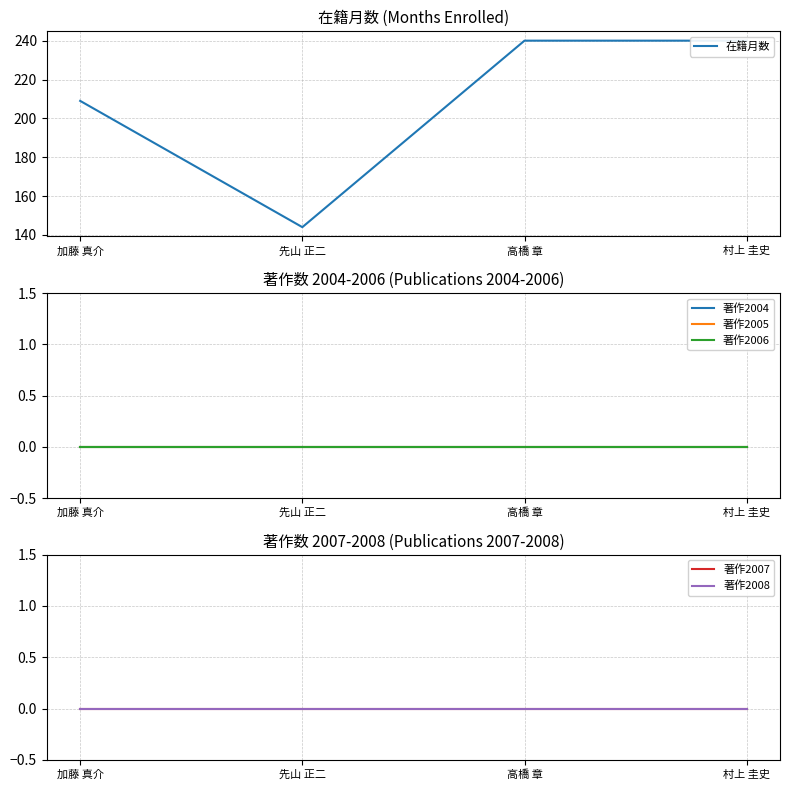

True or false: 著作2004 and 著作2008 cross at least once.

False